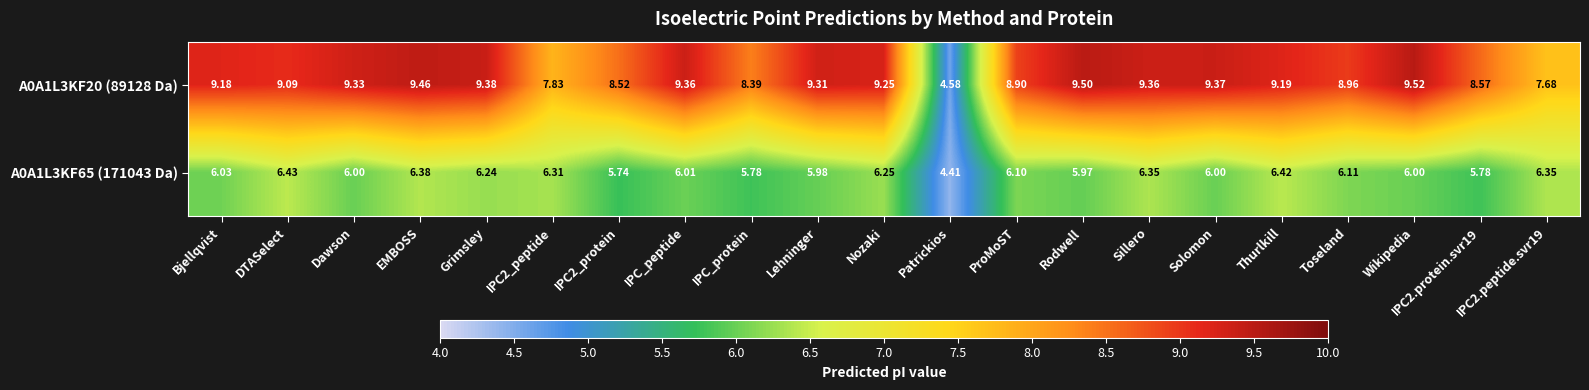

Which category has the lowest value across all series?

Patrickios